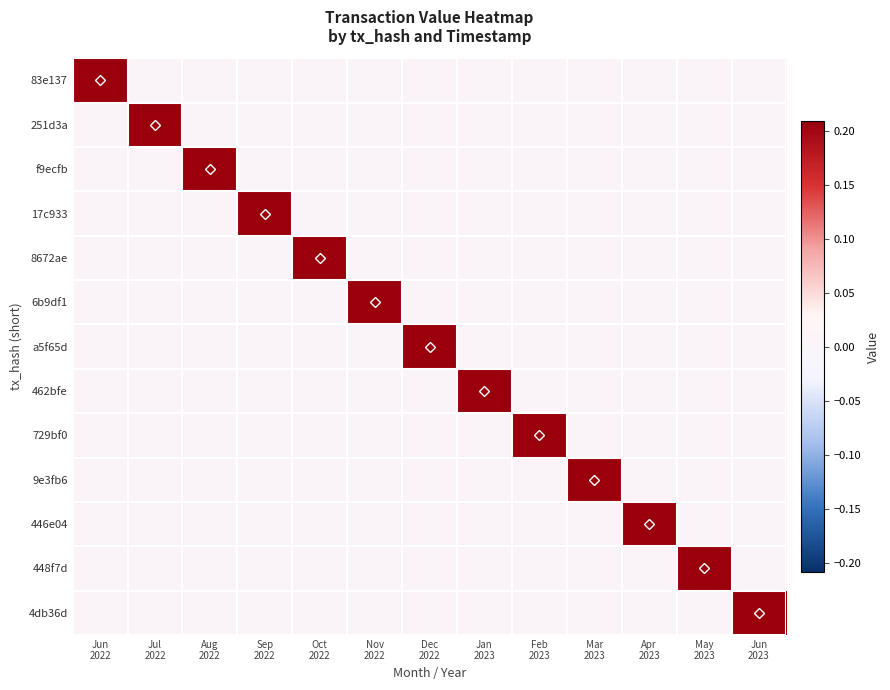

Between Dec
2022 and Sep
2022, which is larger?

Dec
2022